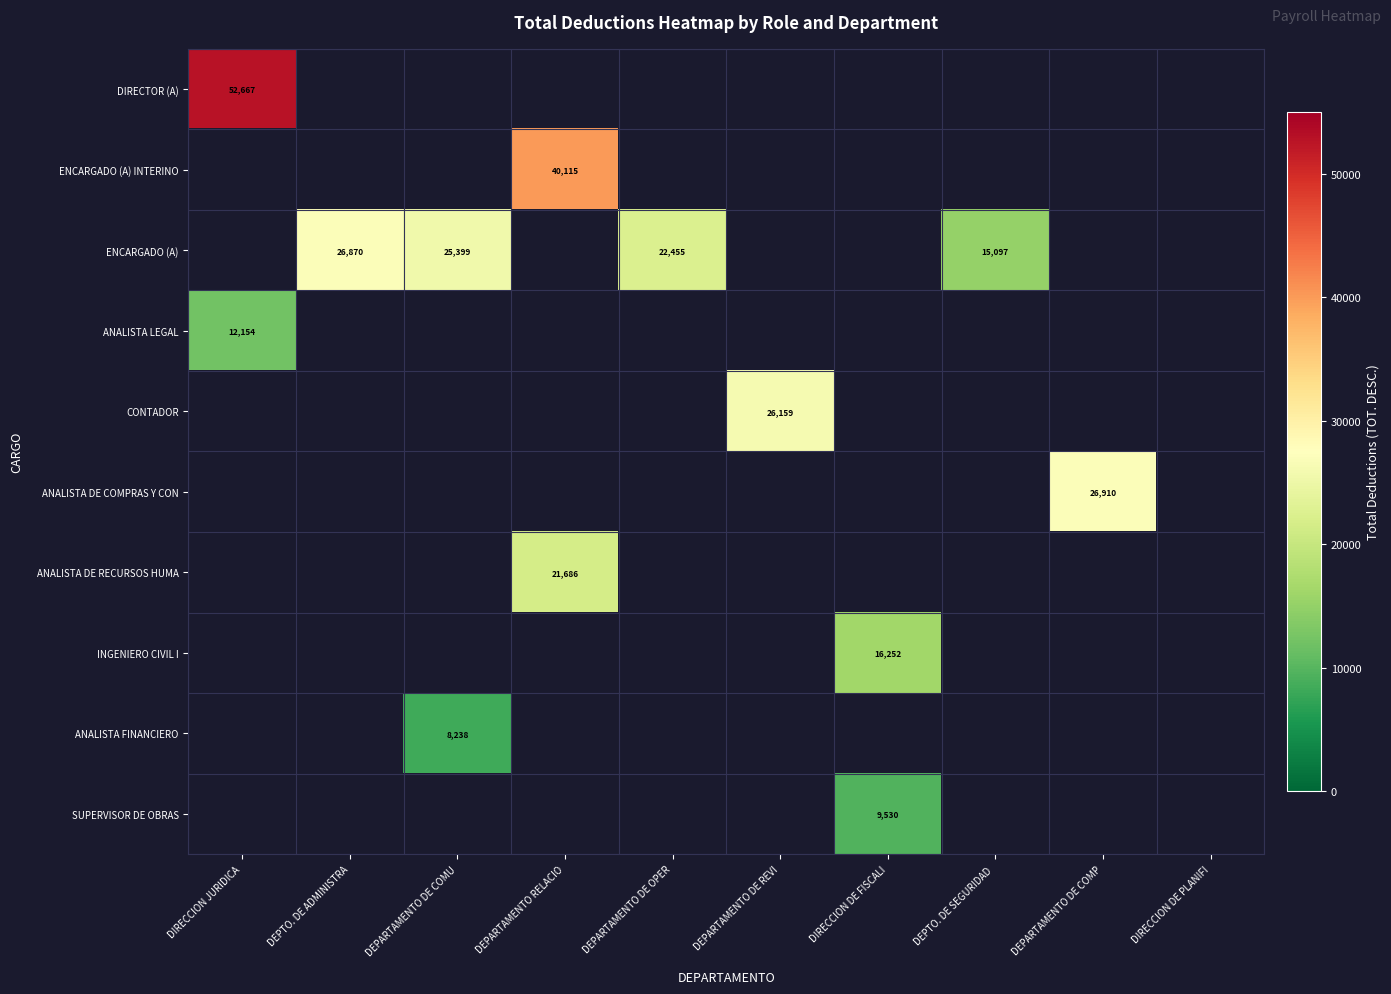

Is it true that ENCARGADO (A) equals 22455.0 at DEPARTAMENTO DE OPER?

True